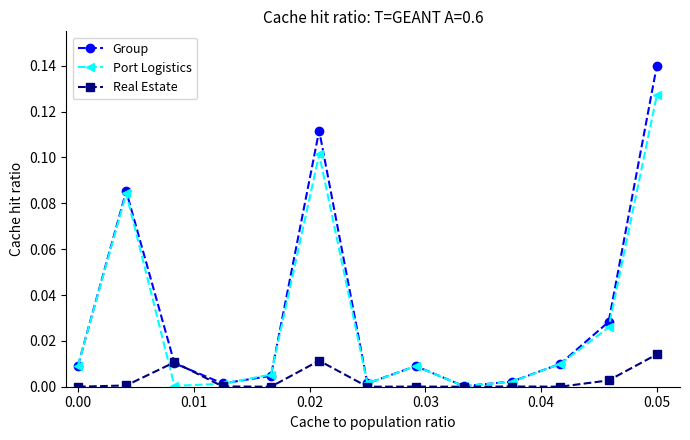

In Port Logistics, how many points are higher than both neighbors (excluding endpoints)?

3